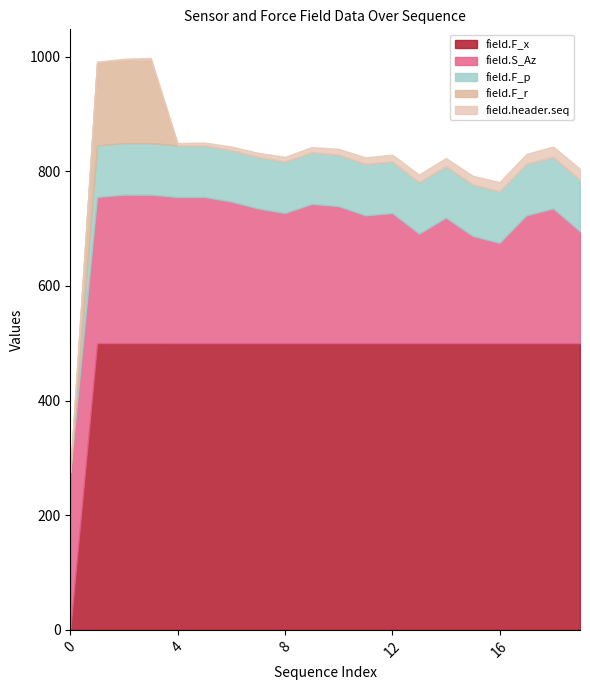

Is the value of field.header.seq at 8 greater than the value of field.F_x at 10?

No